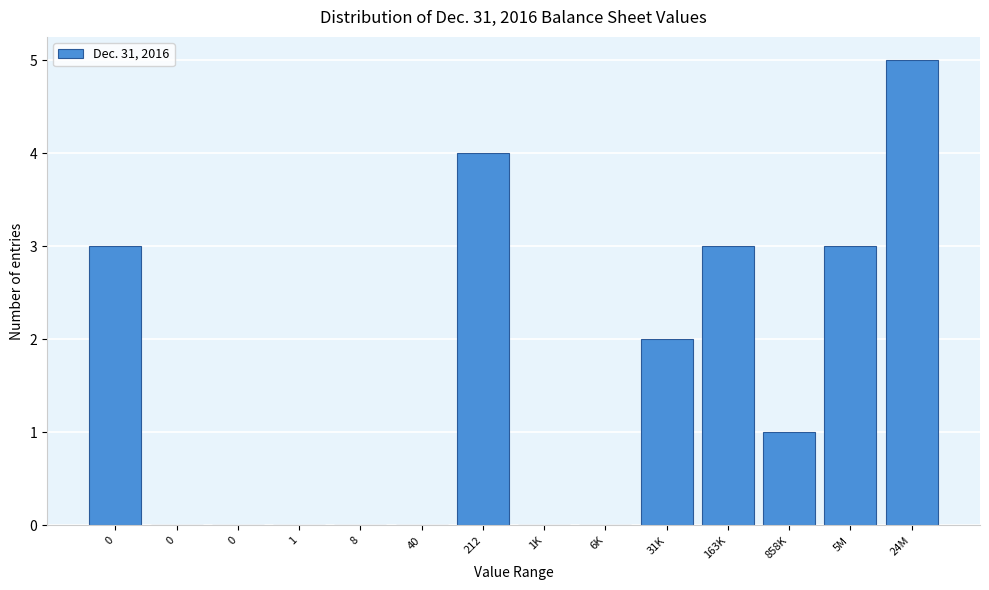

Count the number of data series in this chart.

1